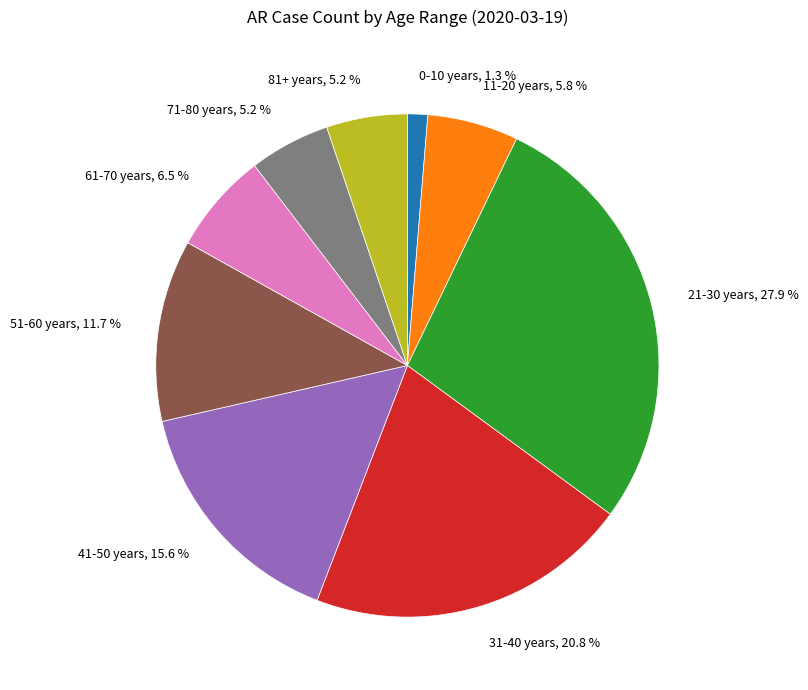

What is the total percentage of 71-80 years and 11-20 years?

11.0%